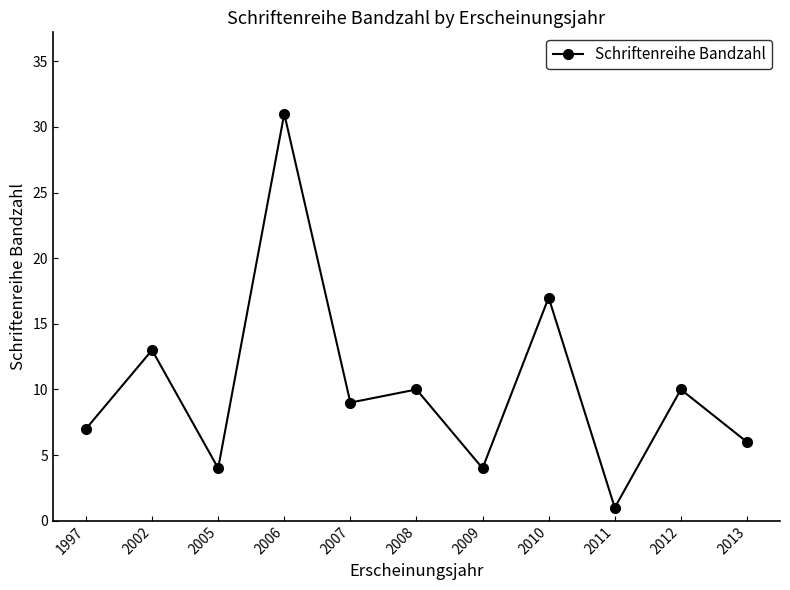

What value does the data have at 2010?

17